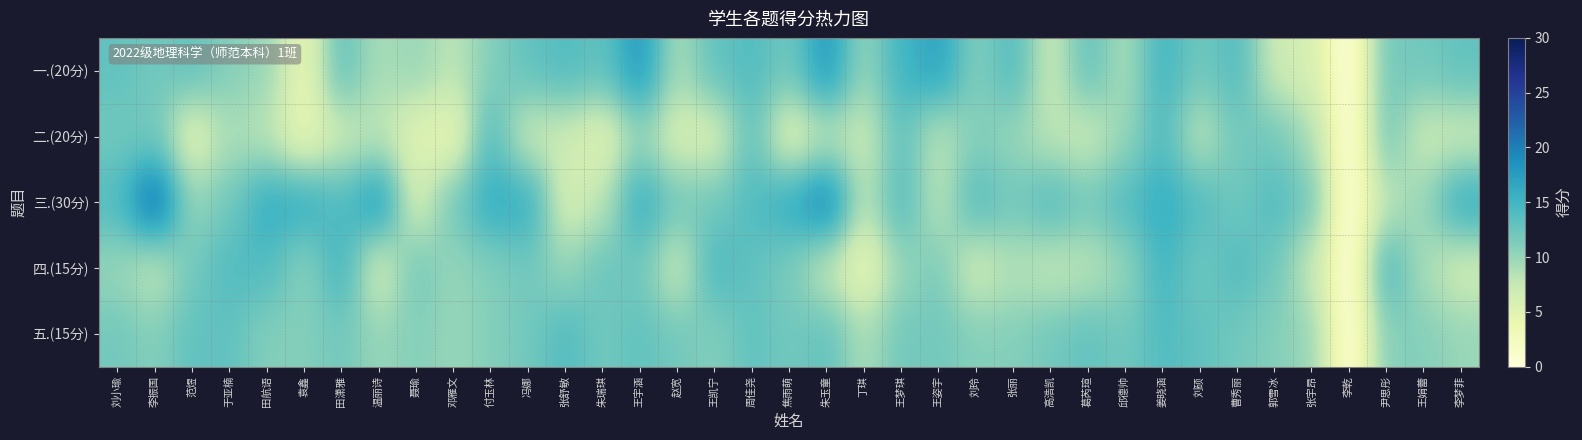

Reading right to left, transcribe all the data shown in this chart.

一.(20分): 李梦菲=13.0	王娟蕾=12.0	尹思彤=12.0	李乾=0.0	张宇昂=6.0	郭雪冰=7.0	曹秀丽=14.0	刘硕=12.0	姜晓涵=15.0	邱德帅=9.0	葛芮瑄=13.0	高浩凯=7.0	张丽=14.0	刘玲=11.0	王姿宇=17.0	王梦琪=15.0	丁琪=10.0	朱玉童=18.0	焦雨萌=12.0	周佳尧=14.0	王凯宁=13.0	赵宽=9.0	王宇涵=18.0	朱瑞琪=13.0	张舒敏=14.0	冯娜=13.0	付玉林=11.0	邓雁文=8.0	聂瑜=10.0	温丽诗=9.0	田潇雅=13.0	袁鑫=4.0	田航语=10.0	于亚楠=11.0	范煜=13.0	李振国=12.0	刘小瑜=13.0
二.(20分): 李梦菲=7.0	王娟蕾=7.0	尹思彤=12.0	李乾=0.0	张宇昂=9.0	郭雪冰=12.0	曹秀丽=12.0	刘硕=8.0	姜晓涵=14.0	邱德帅=10.0	葛芮瑄=7.0	高浩凯=8.0	张丽=10.0	刘玲=11.0	王姿宇=8.0	王梦琪=13.0	丁琪=7.0	朱玉童=8.0	焦雨萌=5.0	周佳尧=13.0	王凯宁=6.0	赵宽=6.0	王宇涵=10.0	朱瑞琪=5.0	张舒敏=7.0	冯娜=7.0	付玉林=14.0	邓雁文=4.0	聂瑜=5.0	温丽诗=8.0	田潇雅=7.0	袁鑫=4.0	田航语=8.0	于亚楠=9.0	范煜=5.0	李振国=12.0	刘小瑜=12.0
三.(30分): 李梦菲=16.0	王娟蕾=10.0	尹思彤=8.0	李乾=0.0	张宇昂=12.0	郭雪冰=14.0	曹秀丽=12.0	刘硕=14.0	姜晓涵=16.0	邱德帅=14.0	葛芮瑄=12.0	高浩凯=14.0	张丽=12.0	刘玲=14.0	王姿宇=8.0	王梦琪=14.0	丁琪=8.0	朱玉童=20.0	焦雨萌=16.0	周佳尧=14.0	王凯宁=12.0	赵宽=12.0	王宇涵=16.0	朱瑞琪=8.0	张舒敏=6.0	冯娜=16.0	付玉林=16.0	邓雁文=12.0	聂瑜=6.0	温丽诗=18.0	田潇雅=14.0	袁鑫=16.0	田航语=16.0	于亚楠=12.0	范煜=10.0	李振国=22.0	刘小瑜=14.0
四.(15分): 李梦菲=6.5	王娟蕾=9.0	尹思彤=14.5	李乾=0.0	张宇昂=7.5	郭雪冰=12.0	曹秀丽=14.0	刘硕=12.0	姜晓涵=15.0	邱德帅=10.0	葛芮瑄=8.0	高浩凯=7.5	张丽=8.5	刘玲=6.5	王姿宇=11.5	王梦琪=10.0	丁琪=4.0	朱玉童=7.5	焦雨萌=11.5	周佳尧=13.0	王凯宁=14.5	赵宽=7.0	王宇涵=12.0	朱瑞琪=12.5	张舒敏=10.0	冯娜=12.0	付玉林=11.0	邓雁文=10.0	聂瑜=12.0	温丽诗=6.0	田潇雅=15.0	袁鑫=10.5	田航语=14.0	于亚楠=14.0	范煜=12.0	李振国=7.5	刘小瑜=10.0
五.(15分): 李梦菲=10.0	王娟蕾=11.0	尹思彤=11.0	李乾=0.0	张宇昂=10.0	郭雪冰=11.0	曹秀丽=12.0	刘硕=13.0	姜晓涵=14.0	邱德帅=12.0	葛芮瑄=13.0	高浩凯=12.0	张丽=11.0	刘玲=11.0	王姿宇=12.0	王梦琪=12.0	丁琪=9.0	朱玉童=13.0	焦雨萌=12.0	周佳尧=13.0	王凯宁=11.0	赵宽=12.0	王宇涵=13.0	朱瑞琪=12.0	张舒敏=14.0	冯娜=12.0	付玉林=11.0	邓雁文=10.0	聂瑜=11.0	温丽诗=10.0	田潇雅=12.0	袁鑫=11.0	田航语=11.0	于亚楠=13.0	范煜=13.0	李振国=11.0	刘小瑜=12.0